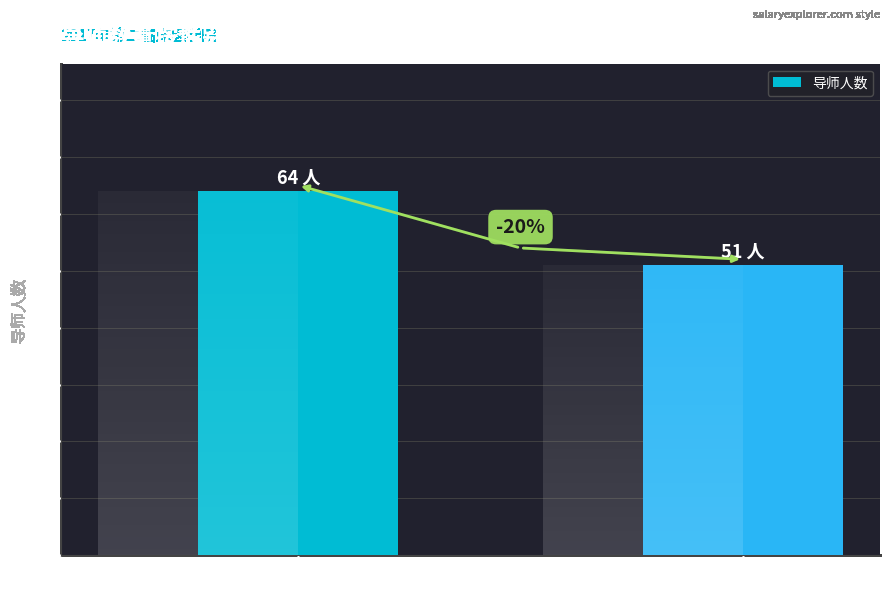

What position from the left is 女?

2